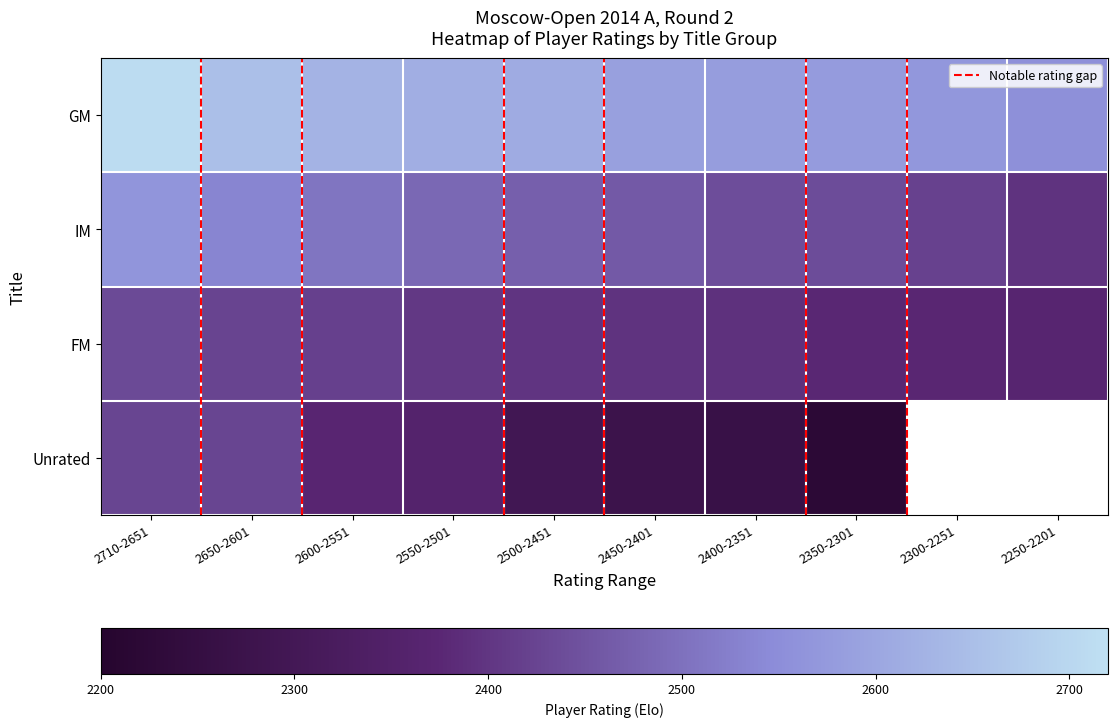

At 2600-2551, list the series in order from largest to smallest.

GM, IM, FM, Unrated